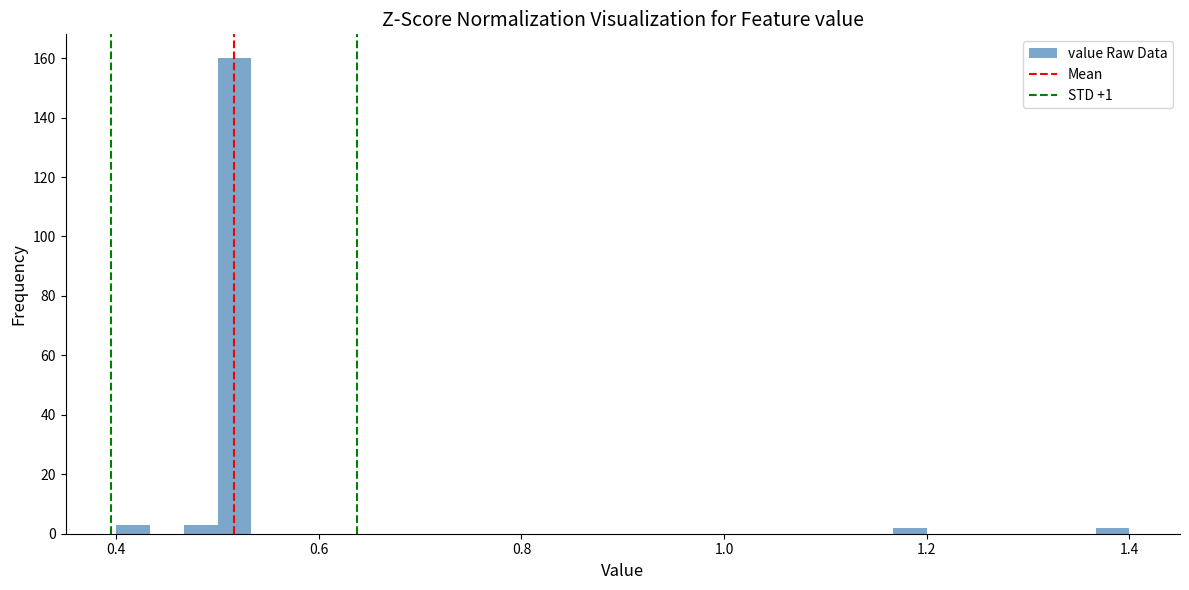

Read against the x-axis, roughly where is the centre of the tallest bar?

0.52